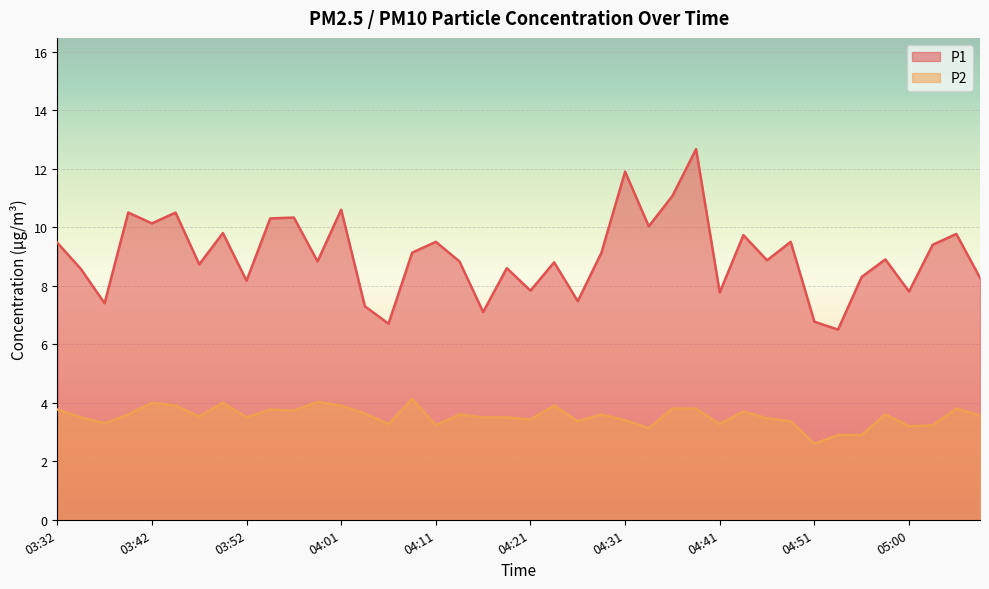

Reading left to right, list all the values displayed in this chart.

P1: 03:32=9.5	03:34=8.6	03:37=7.4	03:39=10.5	03:42=10.1	03:44=10.5	03:47=8.7	03:49=9.8	03:52=8.2	03:54=10.3	03:56=10.3	03:59=8.8	04:01=10.6	04:04=7.3	04:06=6.7	04:09=9.1	04:11=9.5	04:14=8.8	04:16=7.1	04:19=8.6	04:21=7.8	04:24=8.8	04:26=7.5	04:28=9.1	04:31=11.9	04:33=10.0	04:36=11.1	04:38=12.7	04:41=7.8	04:43=9.7	04:46=8.9	04:48=9.5	04:51=6.8	04:53=6.5	04:55=8.3	04:58=8.9	05:00=7.8	05:03=9.4	05:05=9.8	05:08=8.3
P2: 03:32=3.8	03:34=3.5	03:37=3.3	03:39=3.6	03:42=4.0	03:44=3.9	03:47=3.5	03:49=4.0	03:52=3.5	03:54=3.8	03:56=3.7	03:59=4.0	04:01=3.9	04:04=3.6	04:06=3.3	04:09=4.1	04:11=3.2	04:14=3.6	04:16=3.5	04:19=3.5	04:21=3.4	04:24=3.9	04:26=3.4	04:28=3.6	04:31=3.4	04:33=3.1	04:36=3.8	04:38=3.8	04:41=3.3	04:43=3.7	04:46=3.5	04:48=3.4	04:51=2.6	04:53=2.9	04:55=2.9	04:58=3.6	05:00=3.2	05:03=3.2	05:05=3.8	05:08=3.6